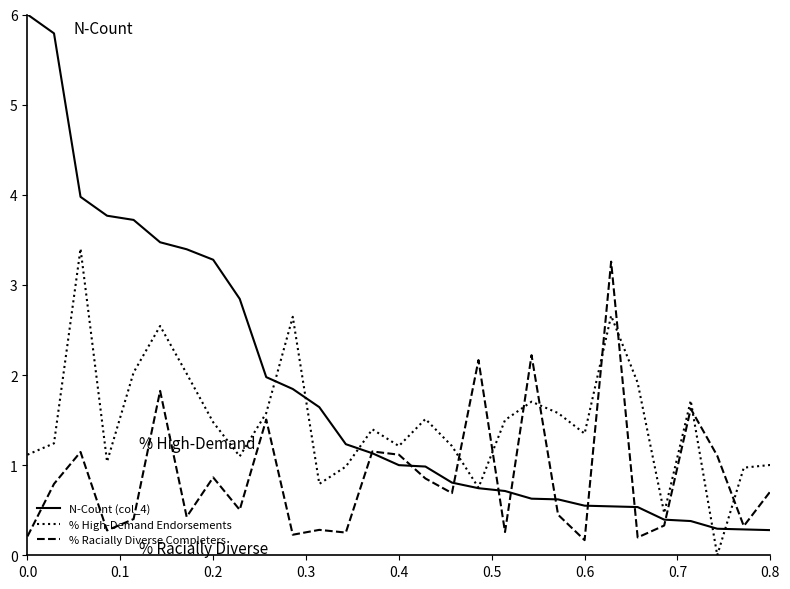

What is the maximum value for % High-Demand Endorsements?

3.4